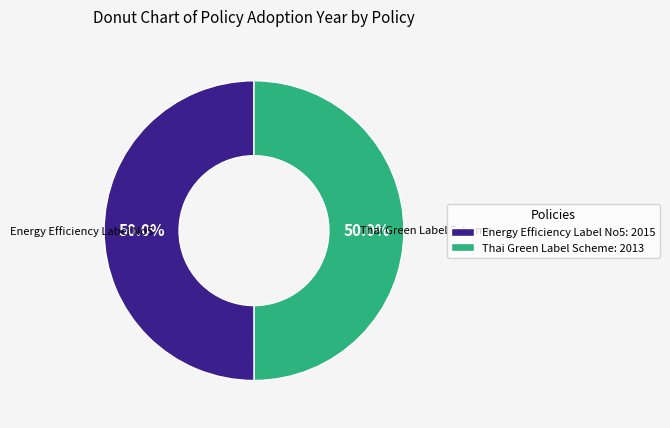

What percentage do Energy Efficiency Label No5: 2015 and Thai Green Label Scheme: 2013 together represent?

100.0%